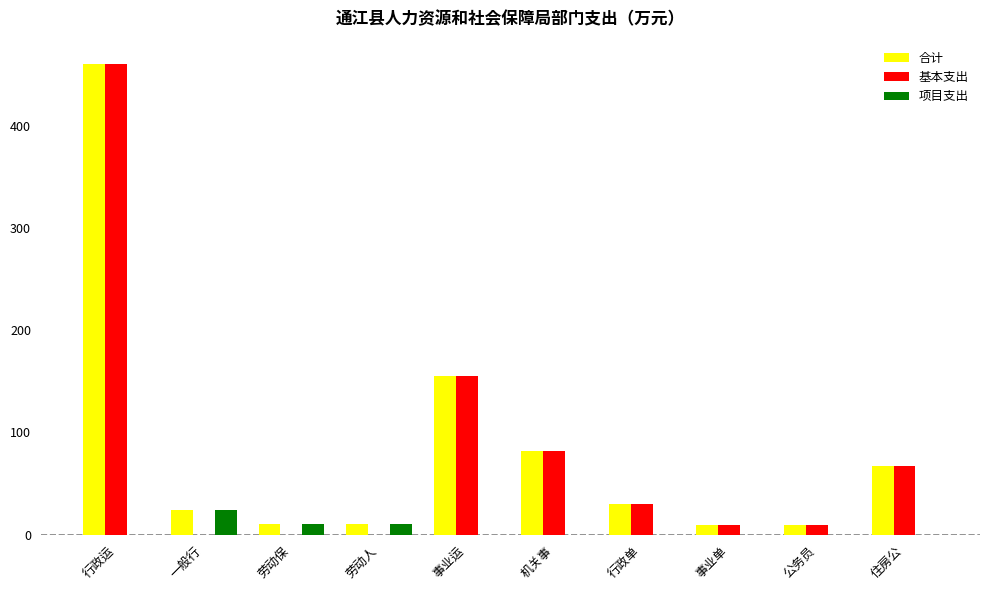

At which category is the sum across all series the highest?

行政运